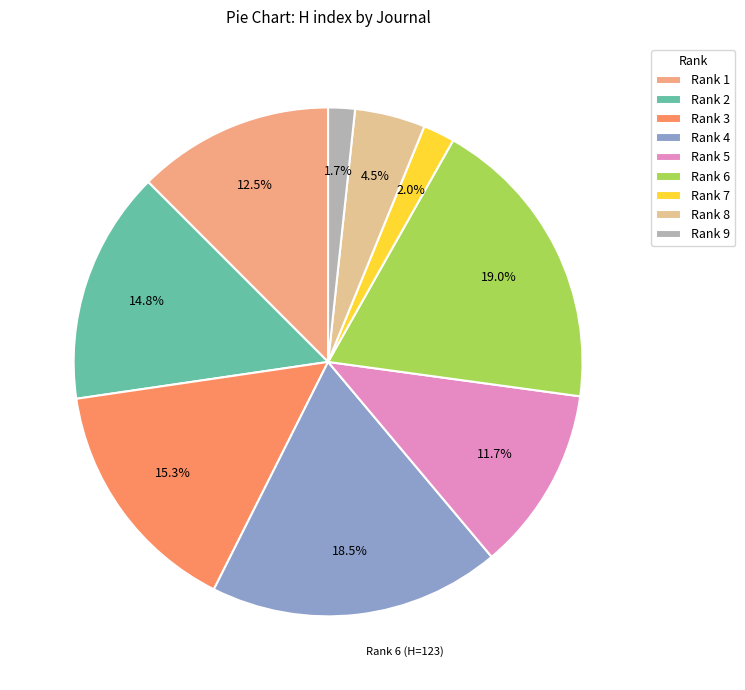

How many slices are in this pie chart?

9